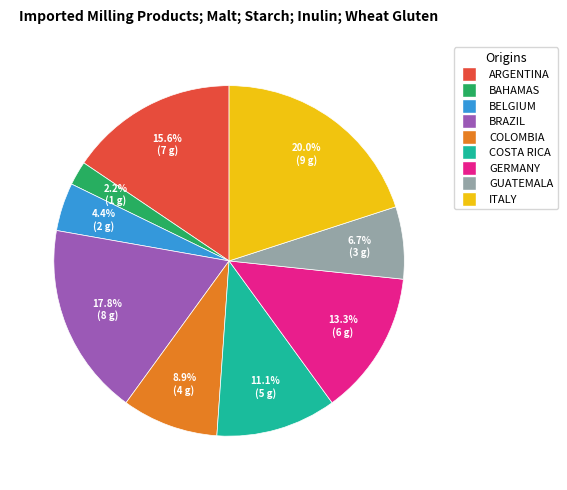

Is there any slice that represents more than half of the pie?

No